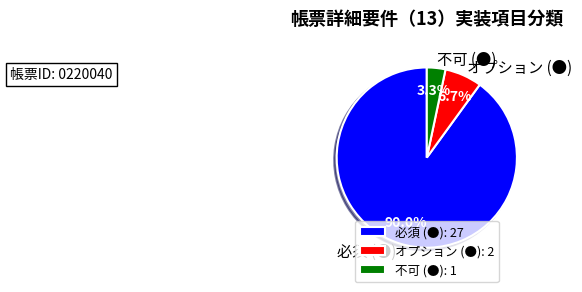

What portion of the pie excludes 不可 (●)?

96.7%